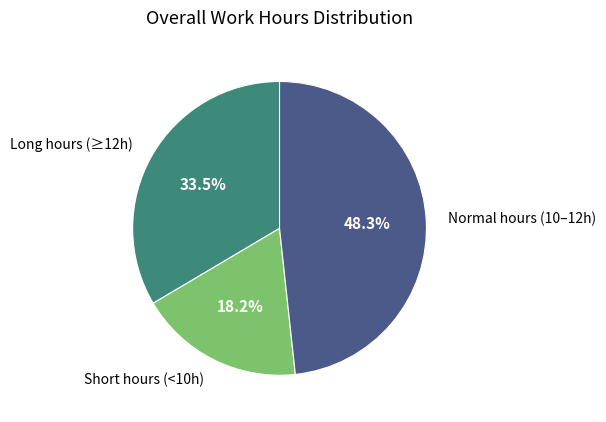

Does any single category account for the majority?

No